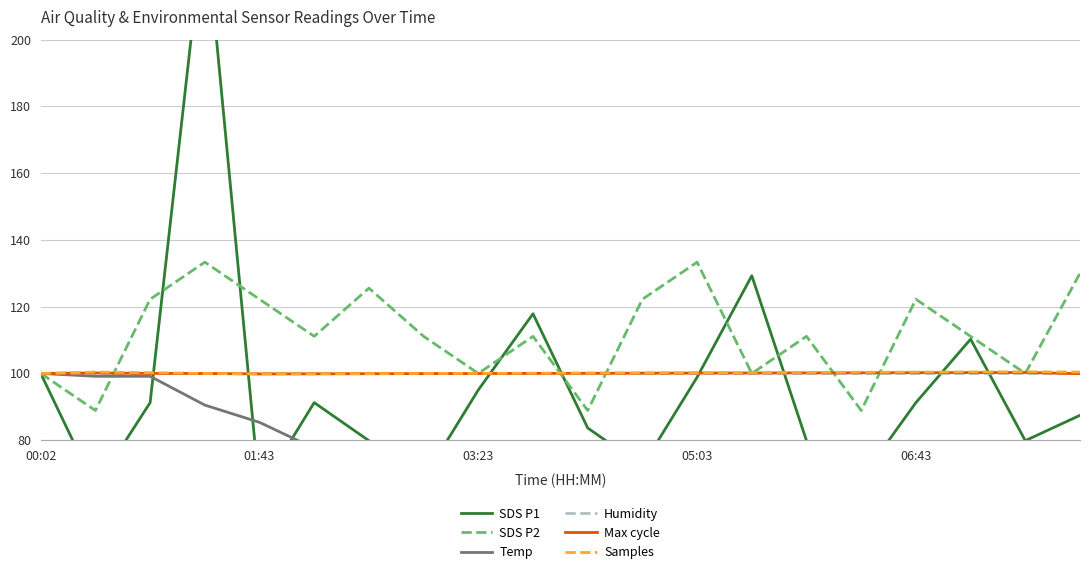

At 17, list the series in order from largest to smallest.

SDS P2, SDS P1, Samples, Max cycle, Humidity, Temp